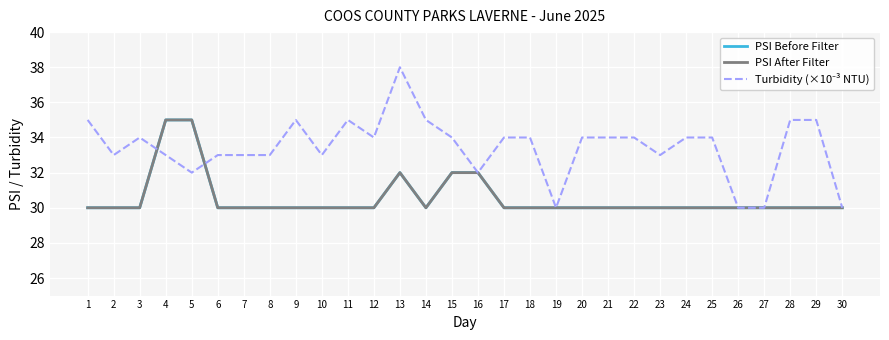

The PSI Before Filter series shows 30 at 28. True or false?

True